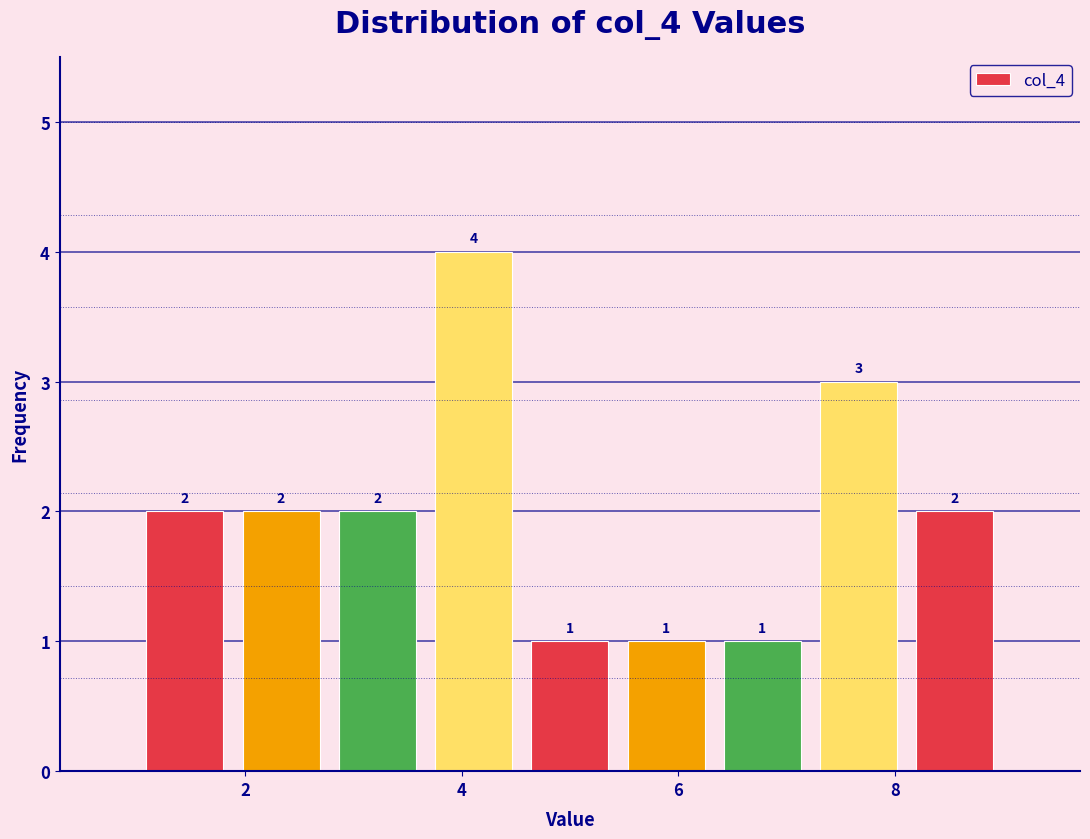

What is the height of the bar covering 1.8 to 2.8 on the x-axis? The bar edges are not printed on the chart, so give them approximately, as read against the axis.

2